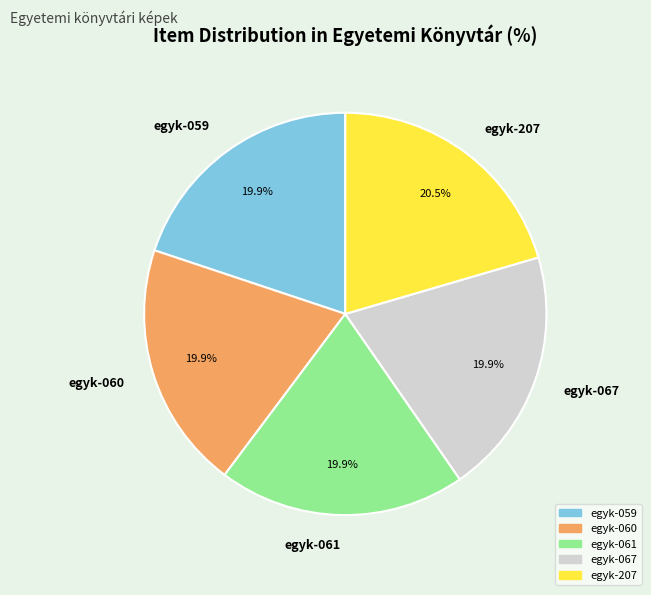

What is the ratio of the value at egyk-061 to the value at egyk-059?

1.0